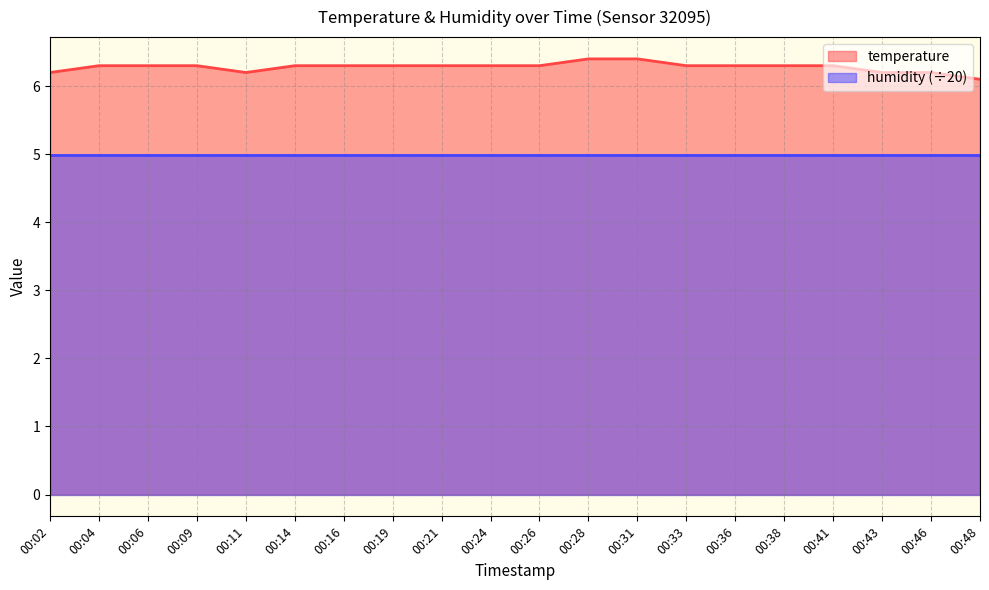

Which label corresponds to the largest value in the chart?

00:28